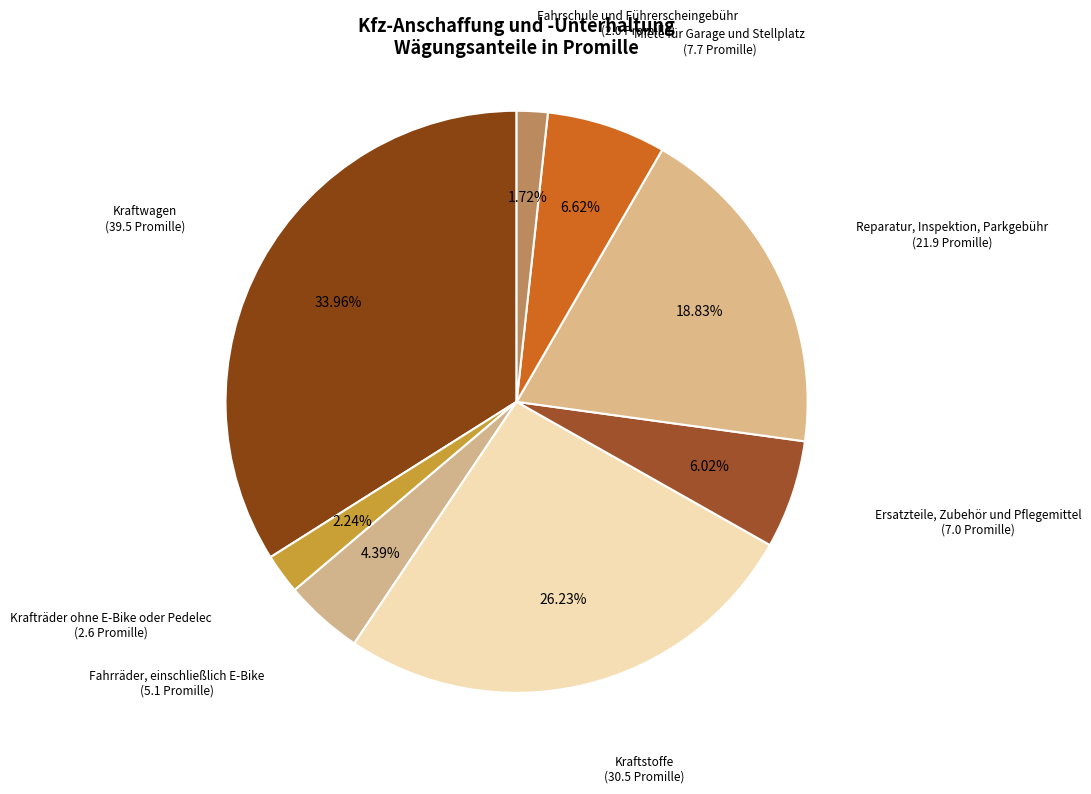

Rank the categories by value from highest to lowest.

Kraftwagen, Kraftstoffe, Reparatur, Inspektion, Parkgebühr, Miete für Garage und Stellplatz, Ersatzteile, Zubehör und Pflegemittel, Fahrräder, einschließlich E-Bike, Krafträder ohne E-Bike oder Pedelec, Fahrschule und Führerscheingebühr